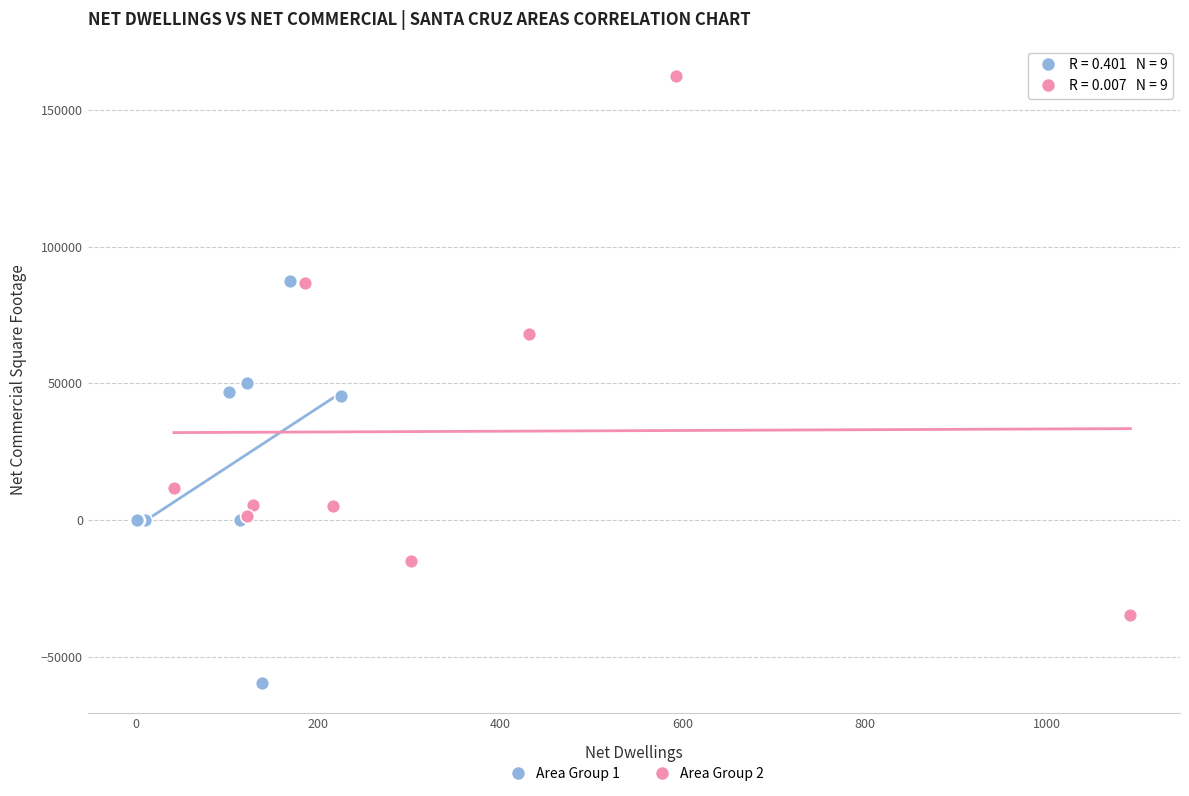

Which series reaches the minimum Y coordinate?

Area Group 1